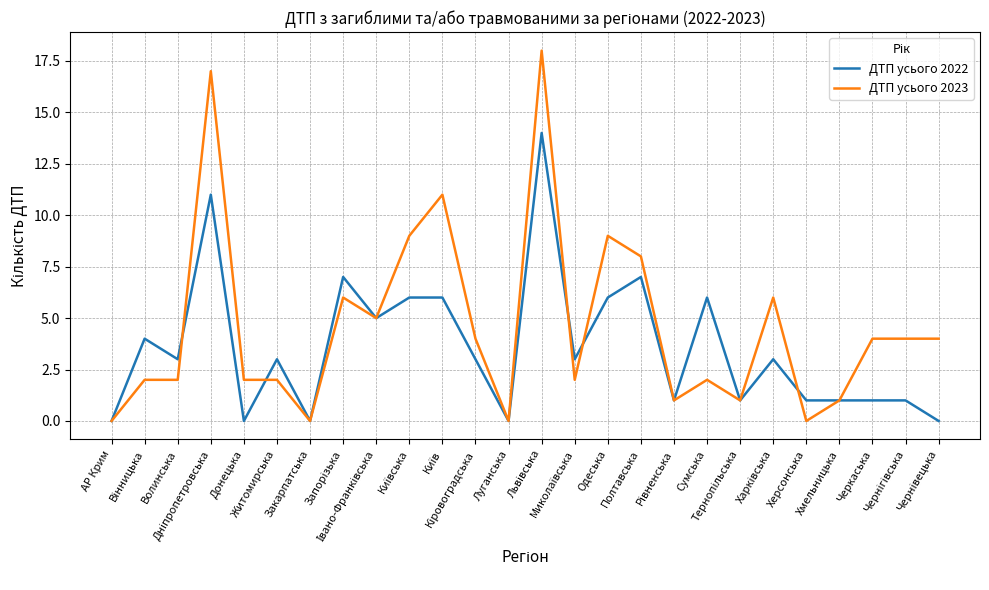

Which series has the largest total across all categories?

ДТП усього 2023